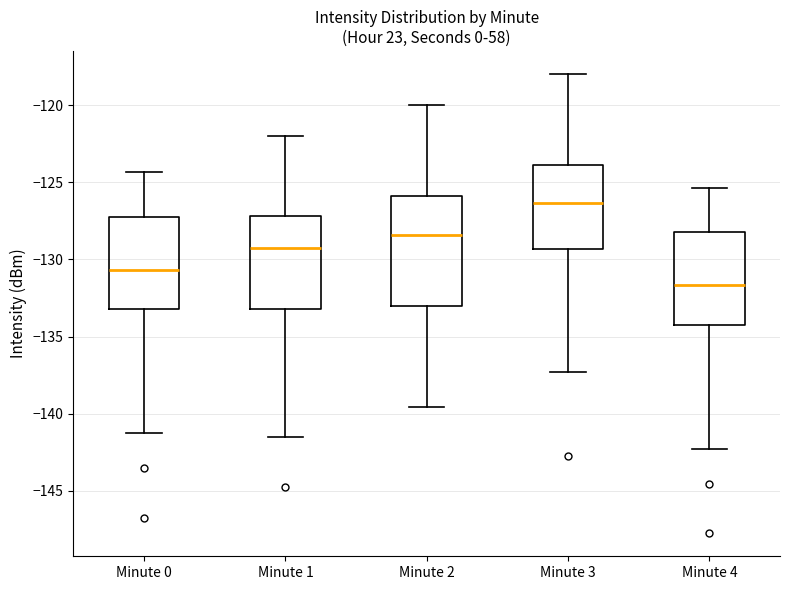

Where is the upper edge of the box for Minute 0 on the y-axis? The values are not printed on the chart, so give them approximately, as read against the axis.

-127.0